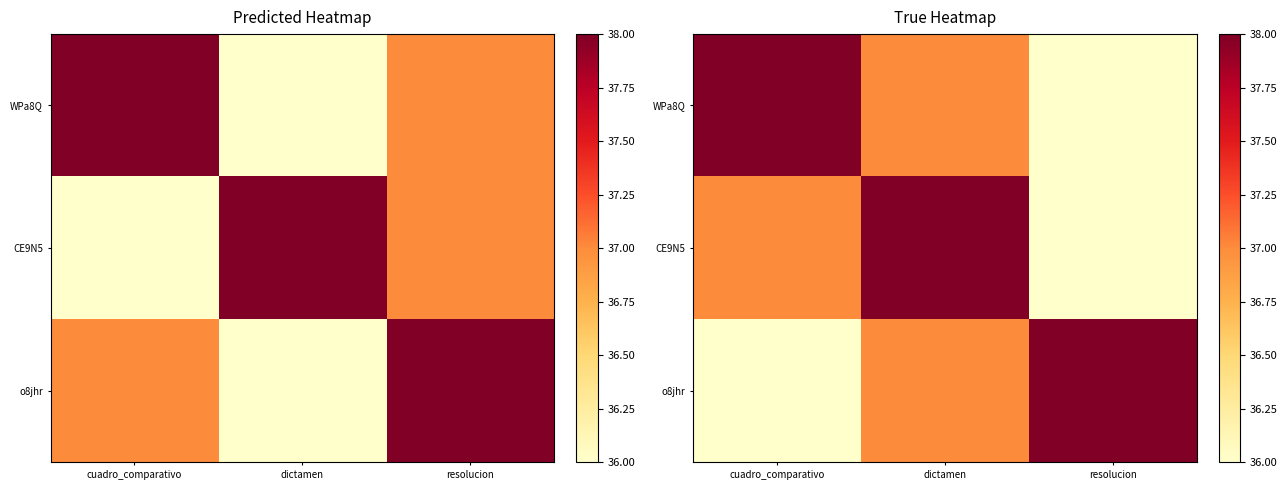

What value does the o8jhr series have at cuadro_comparativo?

36